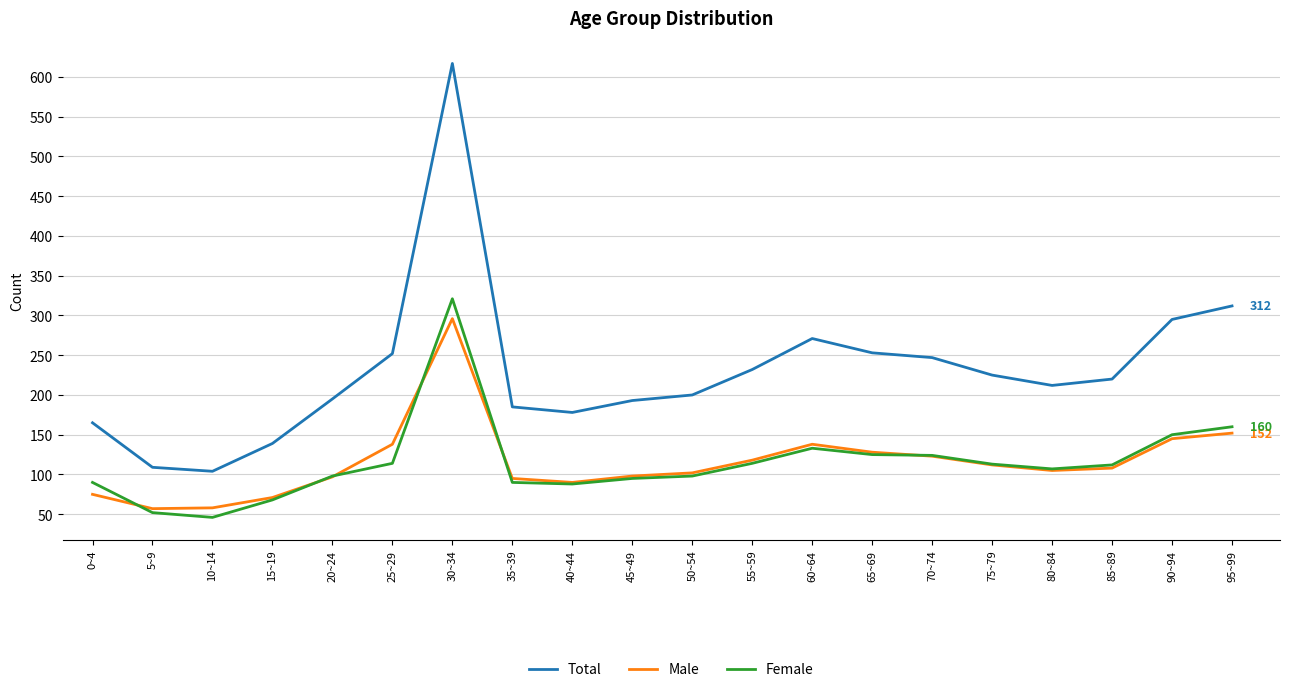

At which category is the sum across all series the highest?

30~34